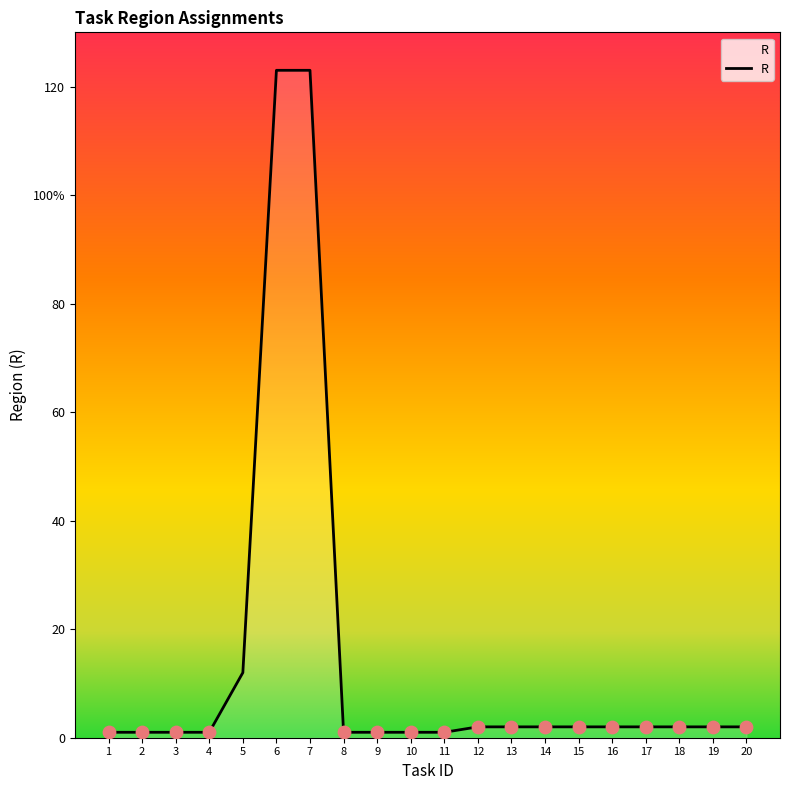

What is the change in value from 8 to 17?

+1